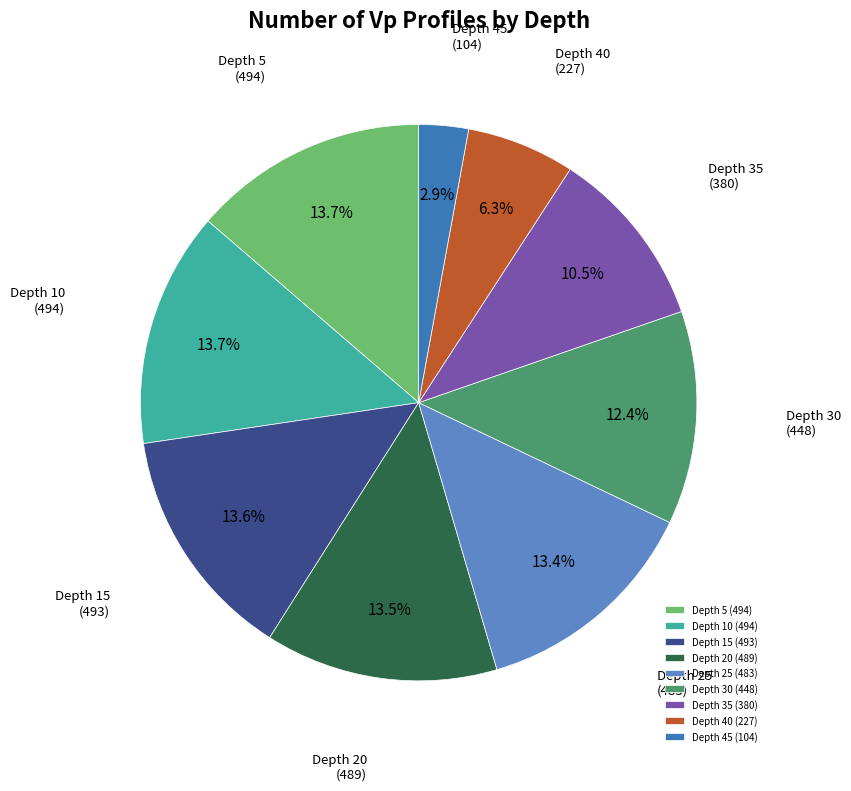

Count the number of slices in the pie.

9